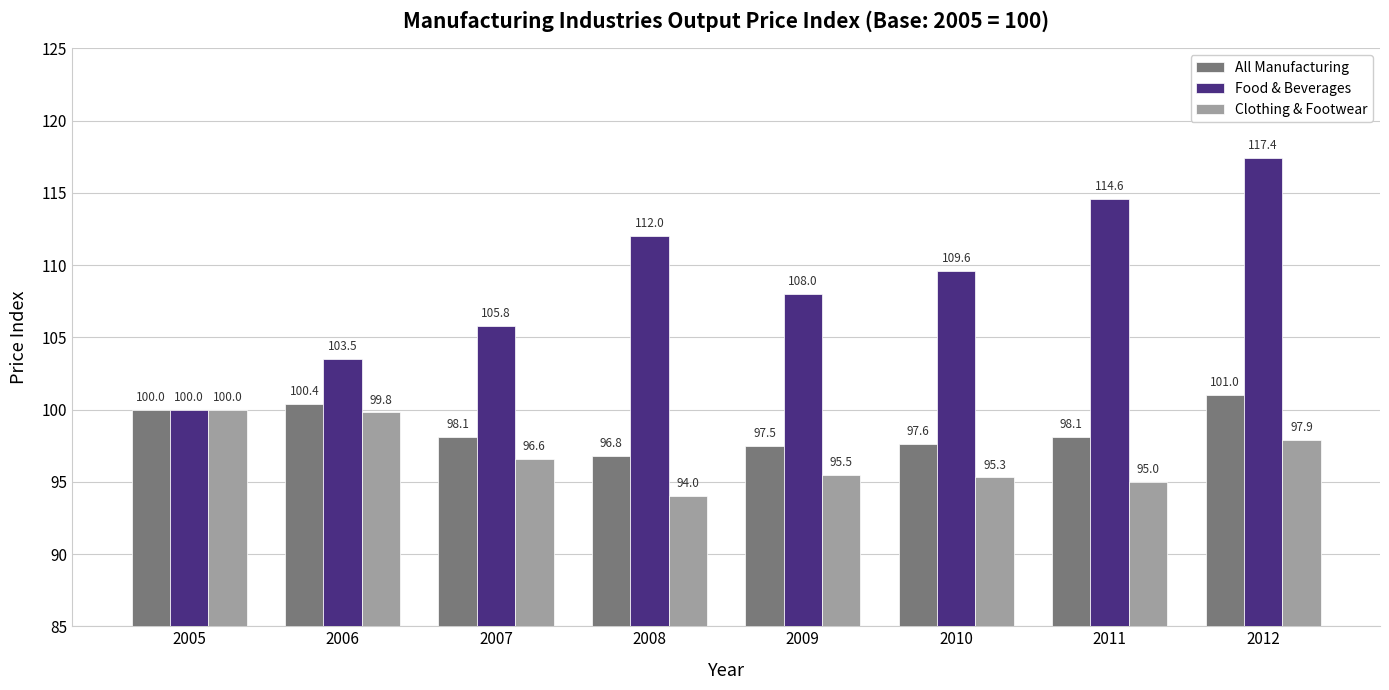

What is the minimum value shown in the chart?

94.0